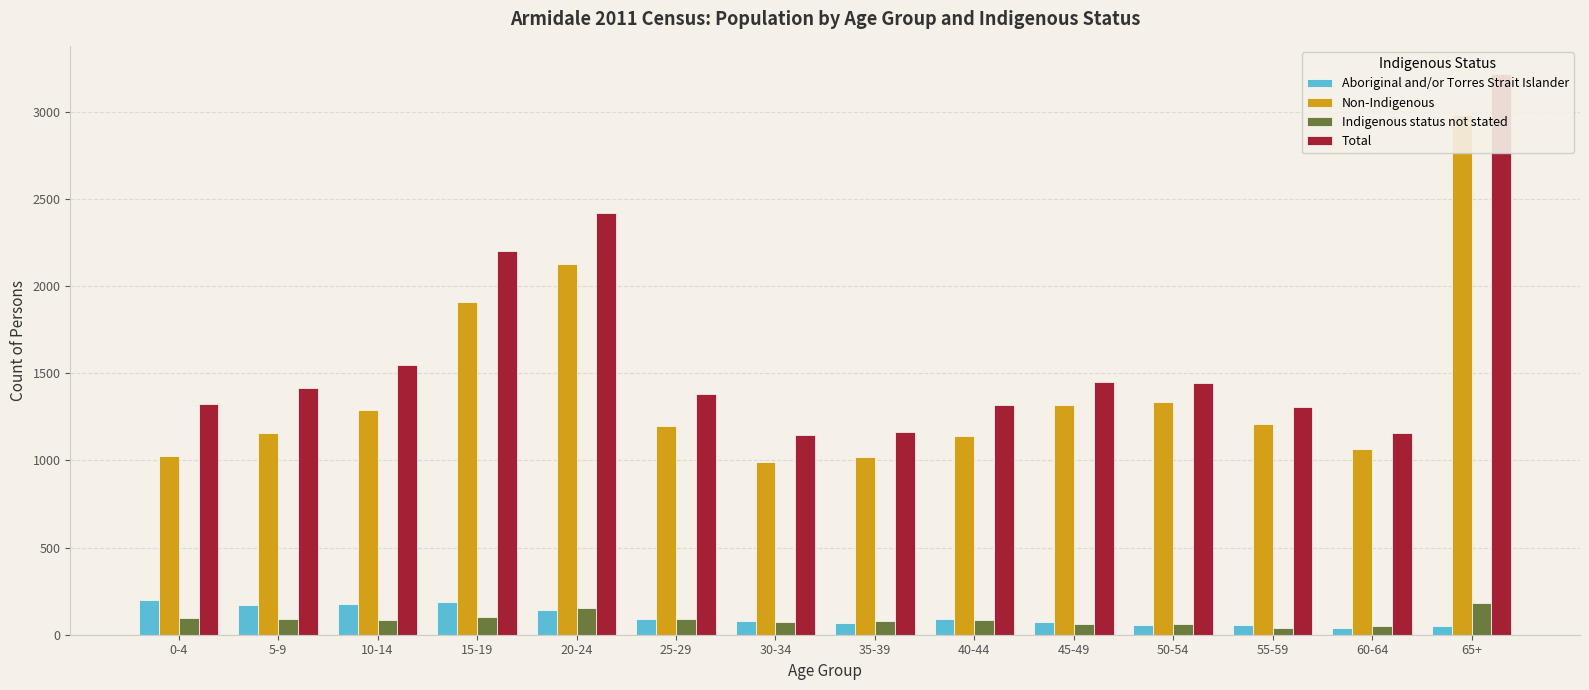

What is the minimum value for Aboriginal and/or Torres Strait Islander?

37